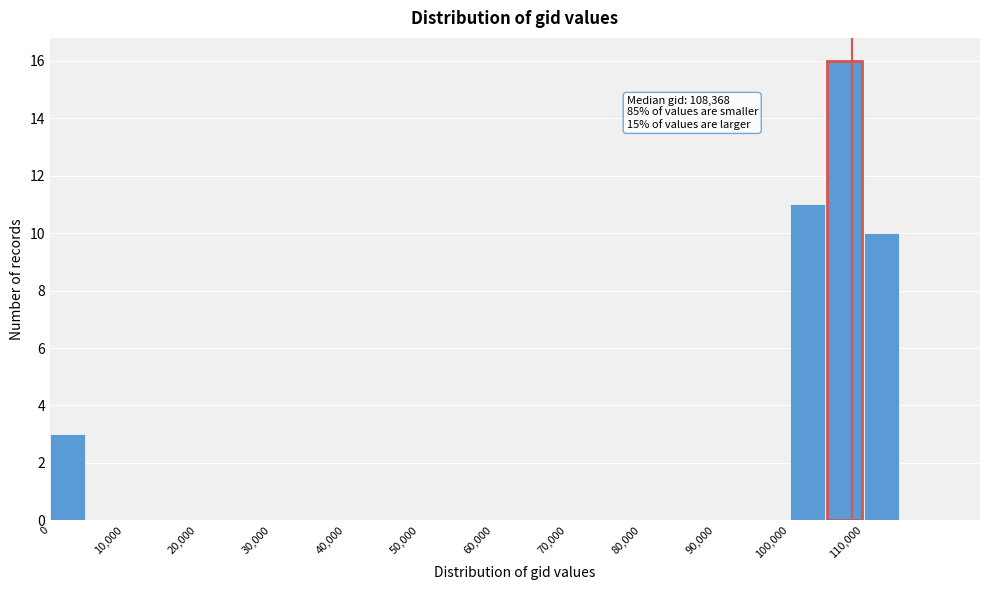

Which range on the x-axis has the tallest bar?

105000 to 110000